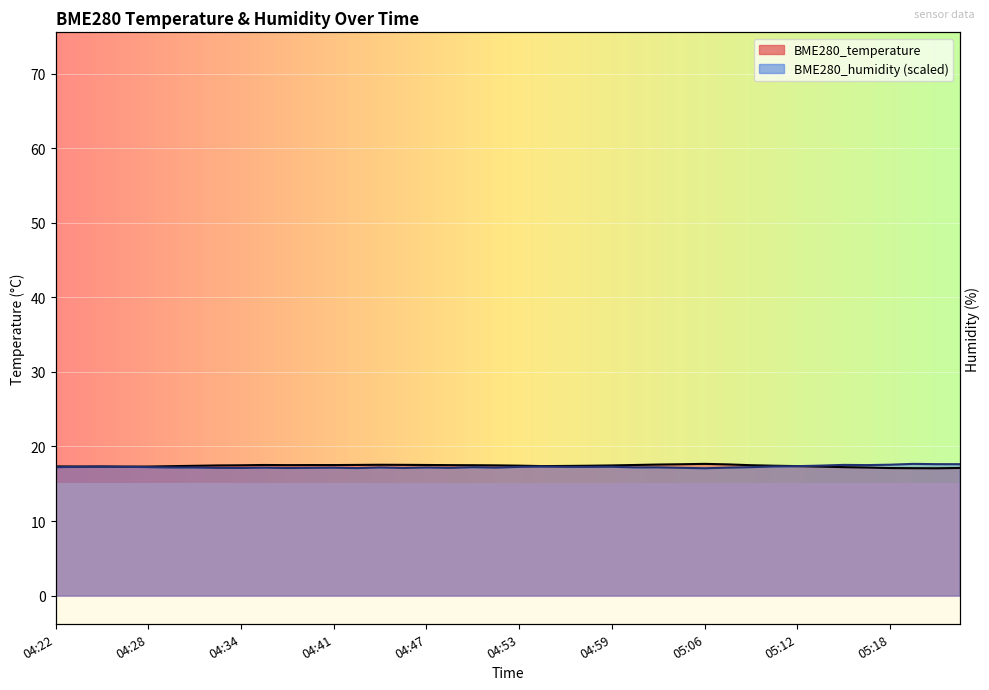

What is the value of the BME280_temperature point at the 15th from the left?

17.6